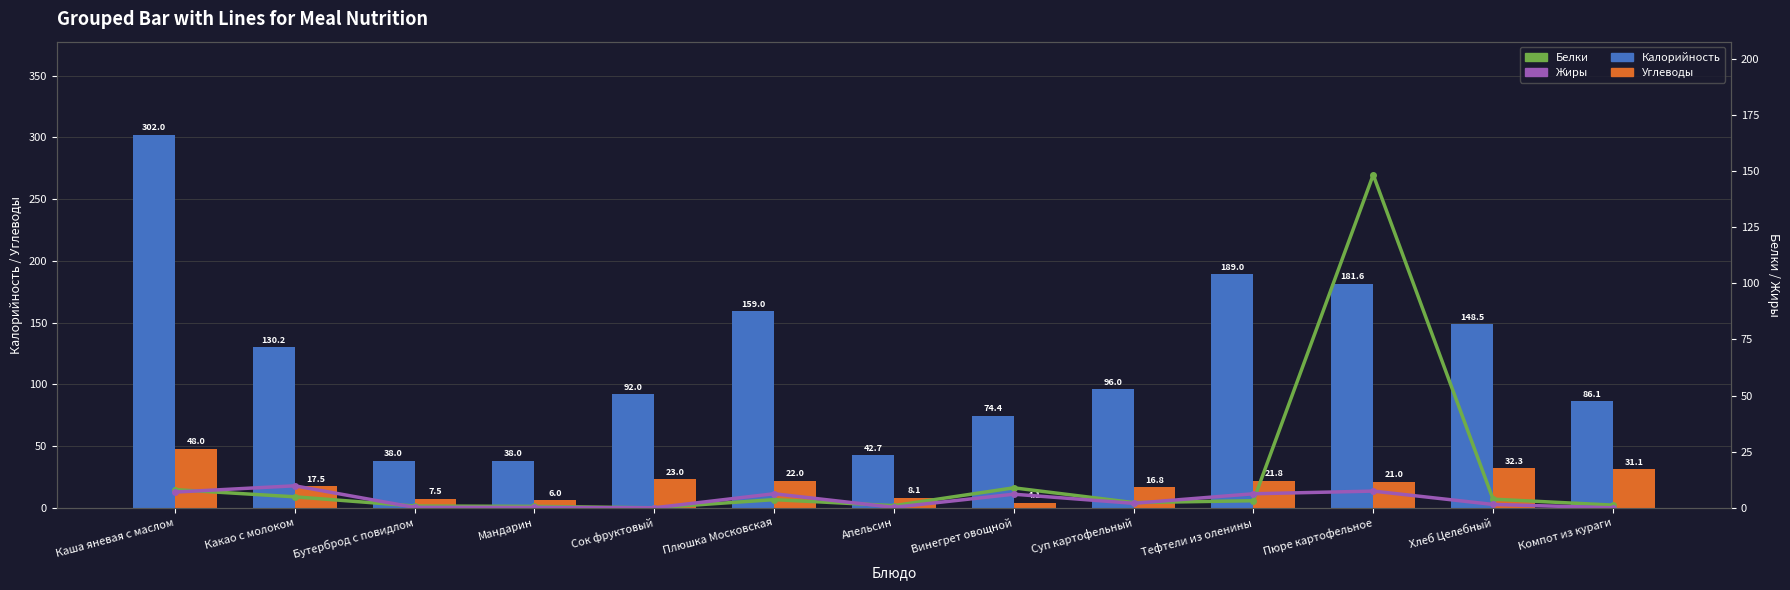

At which category is the sum across all series the highest?

Каша яневая с маслом